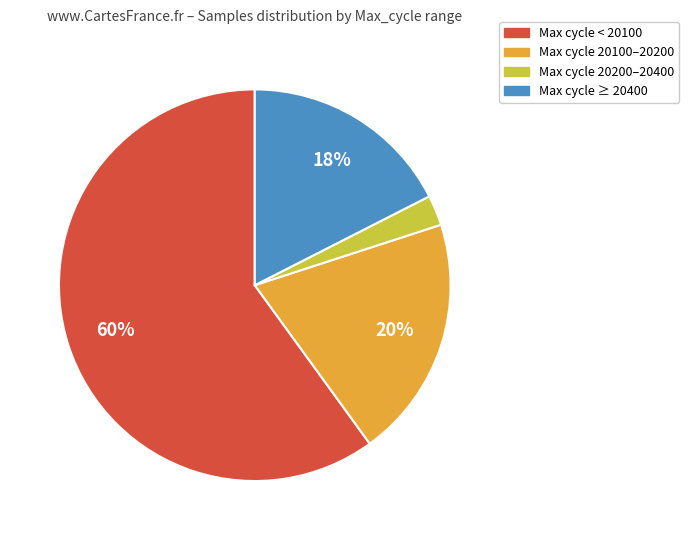

How many slices are in this pie chart?

4